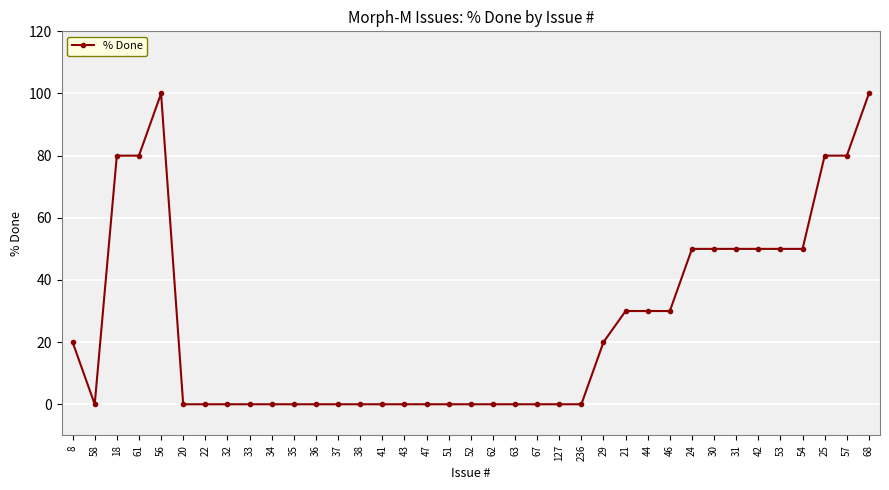

Is it true that the value at 25 is 80?

True